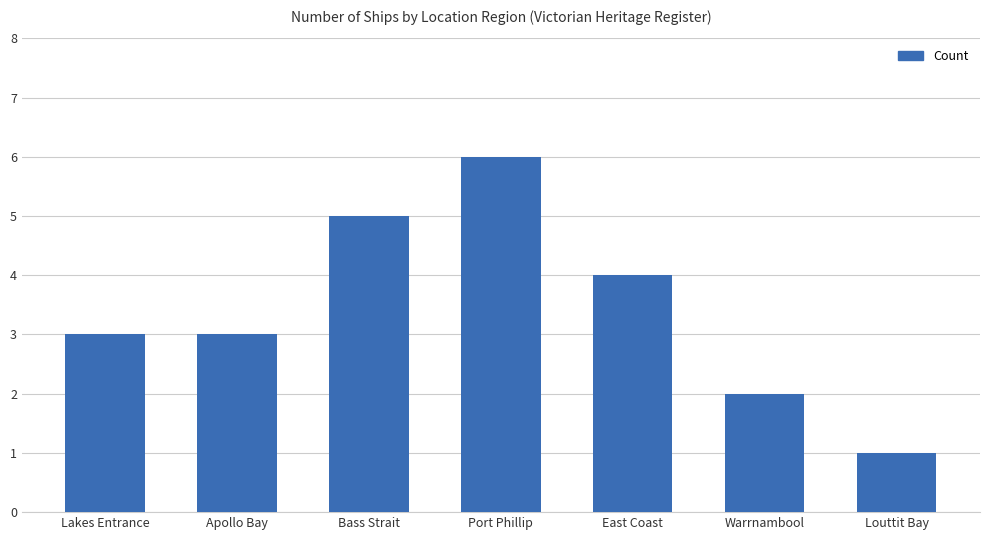

Are the bars grouped side by side (vs. stacked)?

No